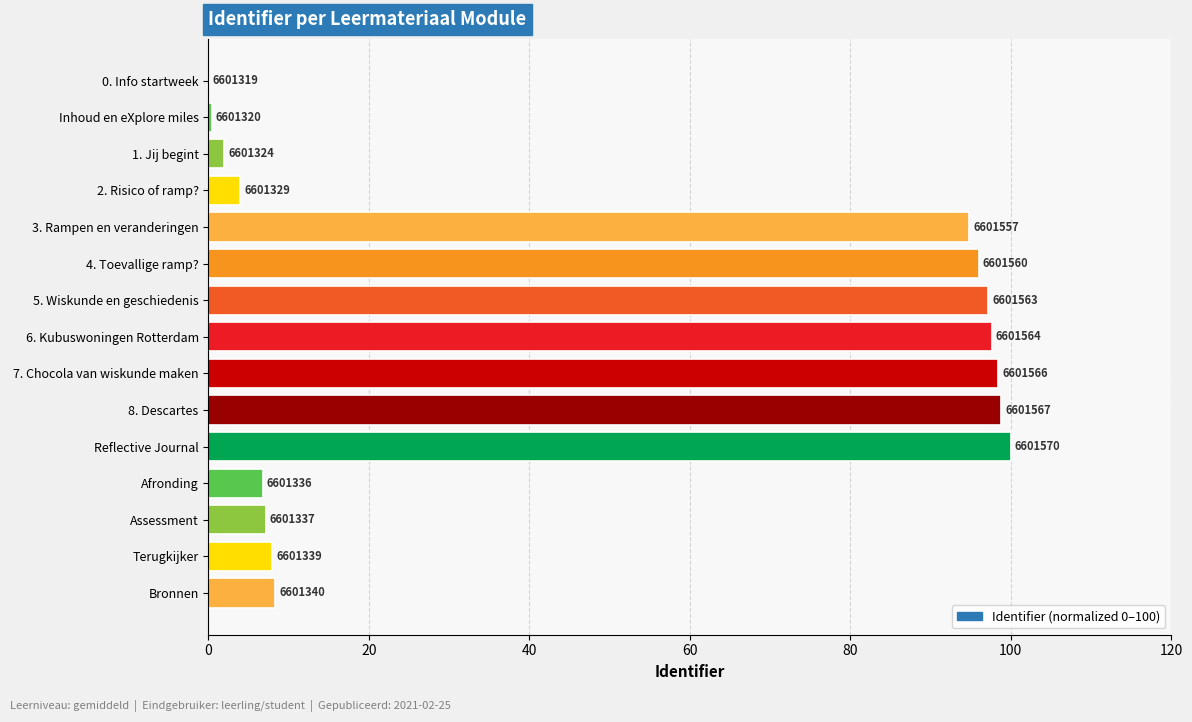

Where is the data nearest to the value 50?

Bronnen